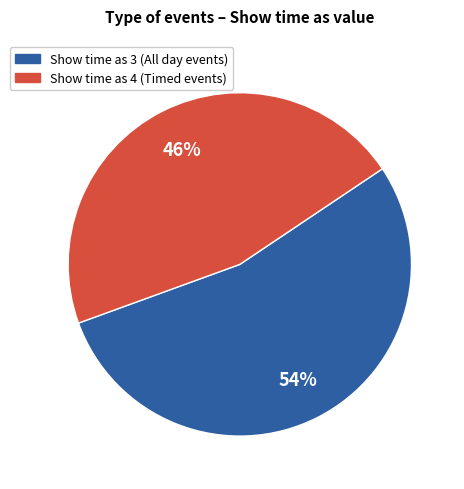

To the nearest percent, what is the difference between the largest and smallest slice percentages?

8%